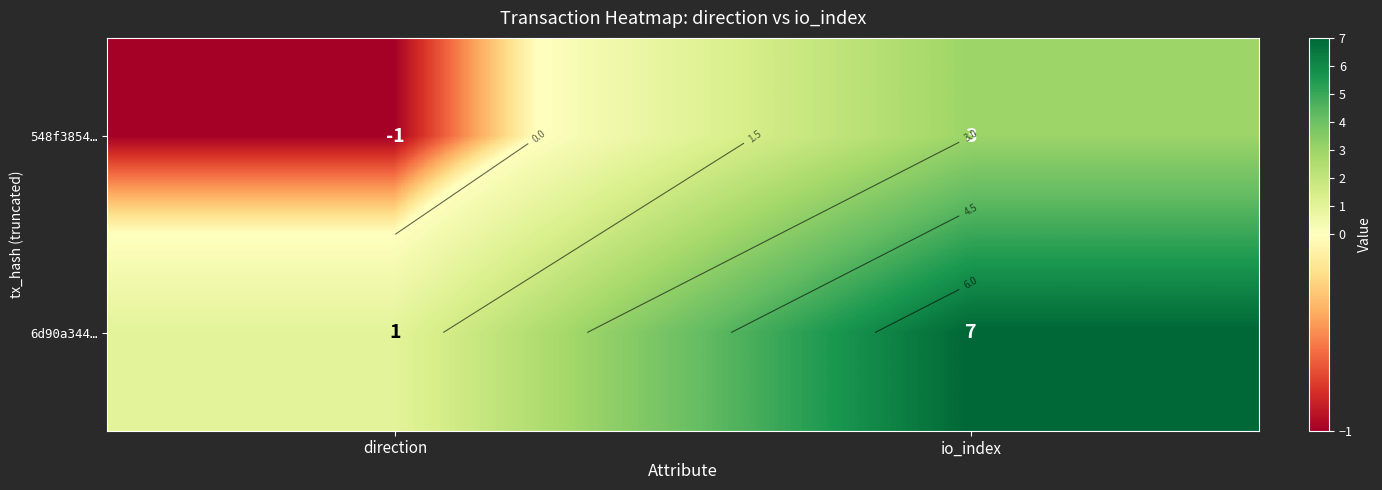

Count the number of data series in this chart.

2